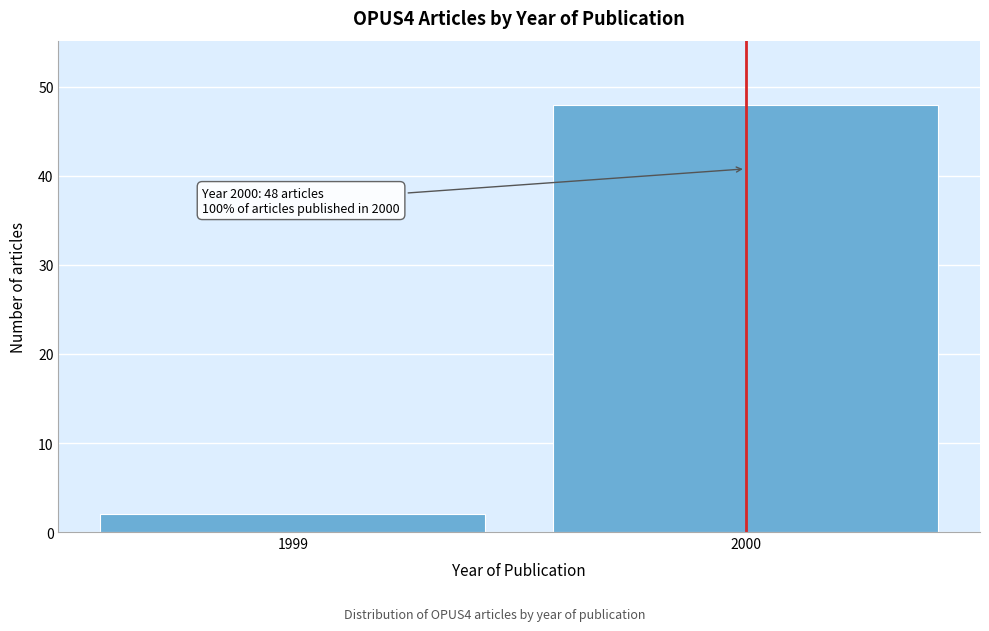

Reading left to right, extract all data points from this chart.

2	48